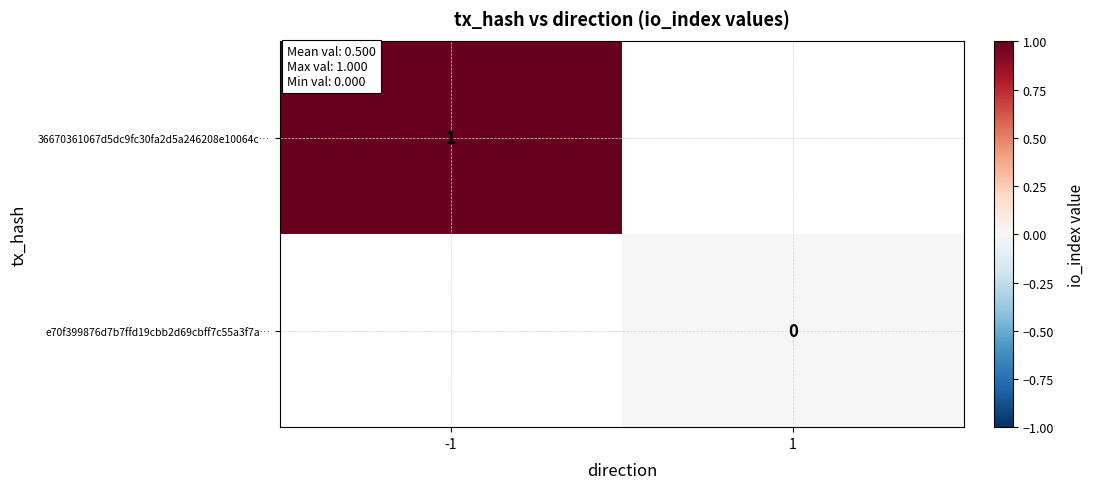

True or false: 36670361067d5dc9fc30fa2d5a246208e10064c… has a value of 1 at -1.

True